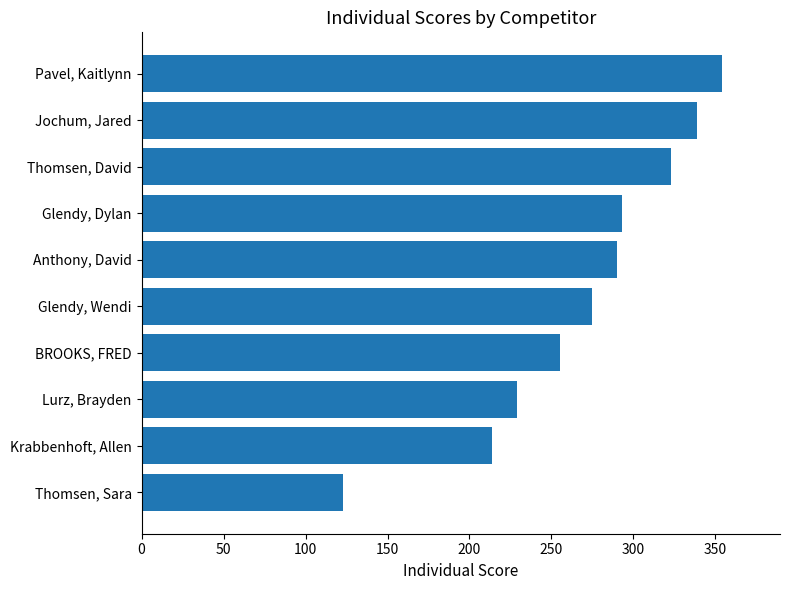

Rank the categories by value from lowest to highest.

Thomsen, Sara, Krabbenhoft, Allen, Lurz, Brayden, BROOKS, FRED, Glendy, Wendi, Anthony, David, Glendy, Dylan, Thomsen, David, Jochum, Jared, Pavel, Kaitlynn